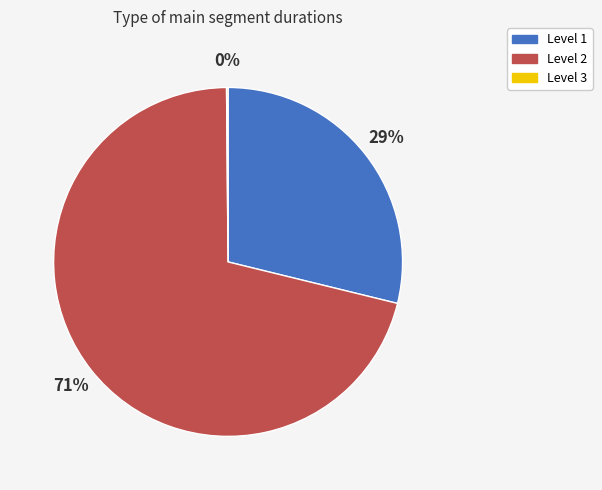

To the nearest percent, what portion does Level 1 represent?

29%